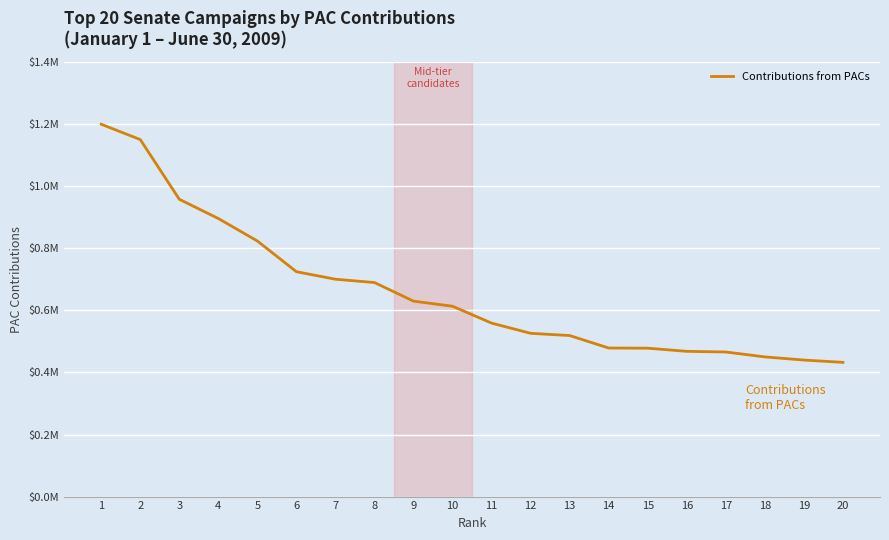

Reading left to right, what are all the values shown in this chart?

1=1.2	2=1.2	3=1.0	4=0.9	5=0.8	6=0.7	7=0.7	8=0.7	9=0.6	10=0.6	11=0.6	12=0.5	13=0.5	14=0.5	15=0.5	16=0.5	17=0.5	18=0.5	19=0.4	20=0.4